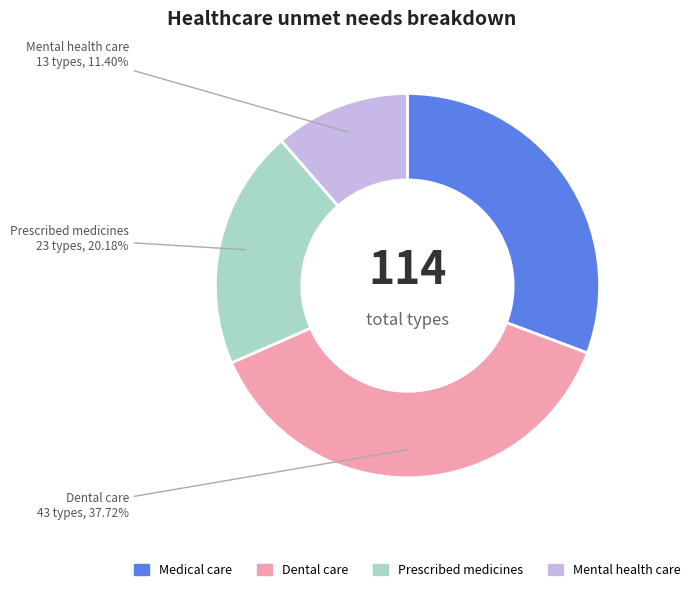

Is Dental care the majority of the pie?

No